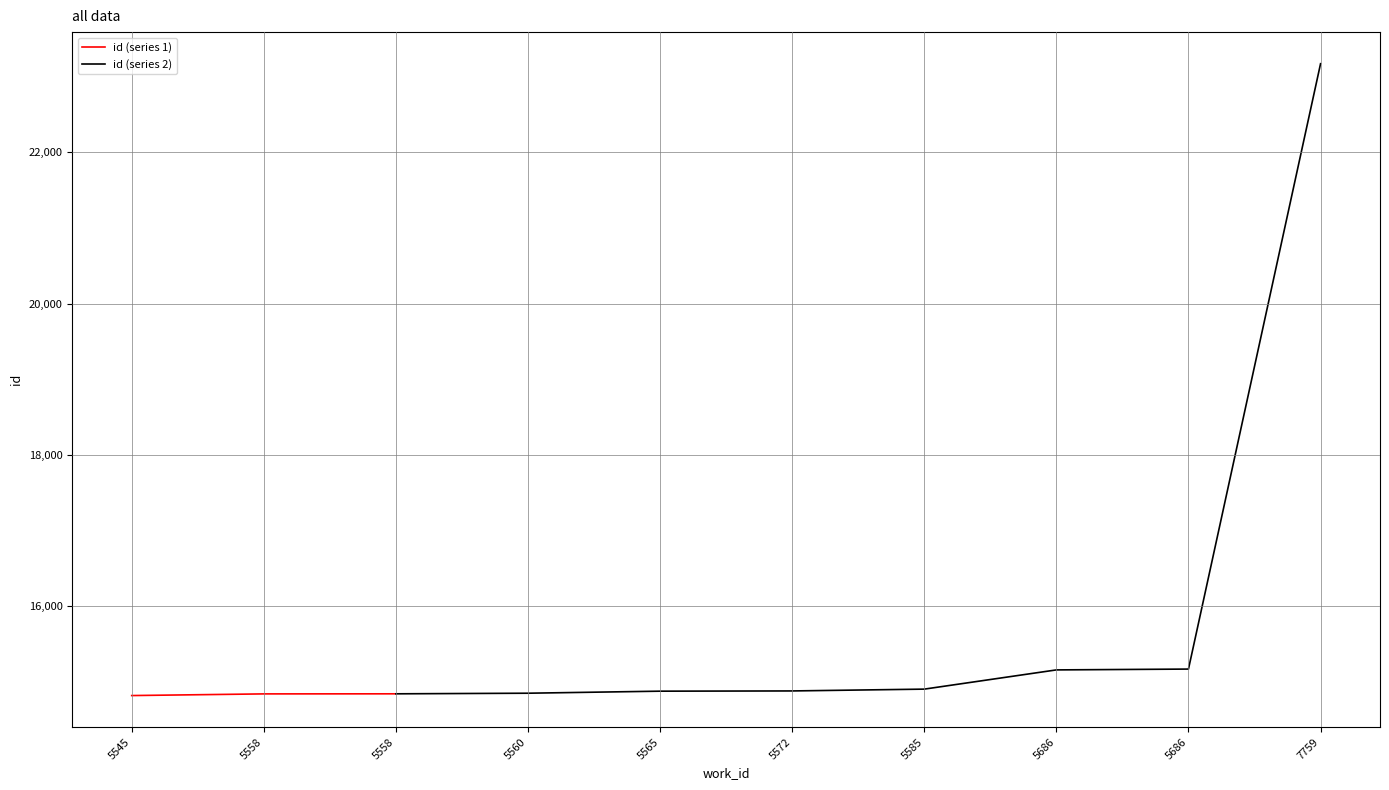

What is the change in value from 5565 to 5585?

+27